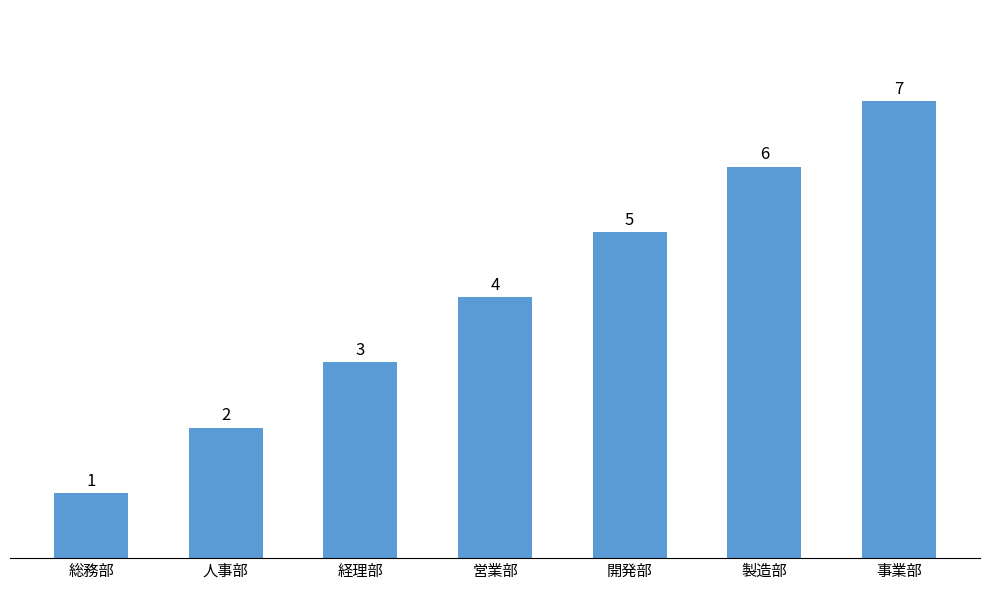

At which category does the chart reach its minimum across all series?

総務部